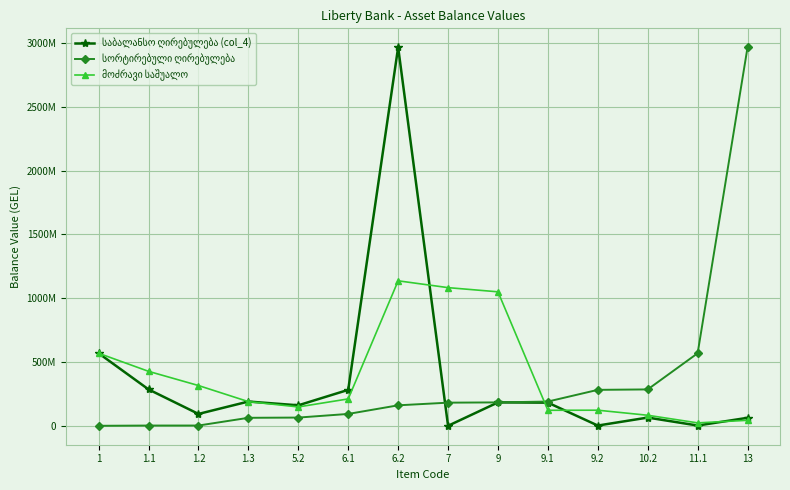

Is it true that საბალანსო ღირებულება (col_4) equals 1062427.0 at 9.2?

False